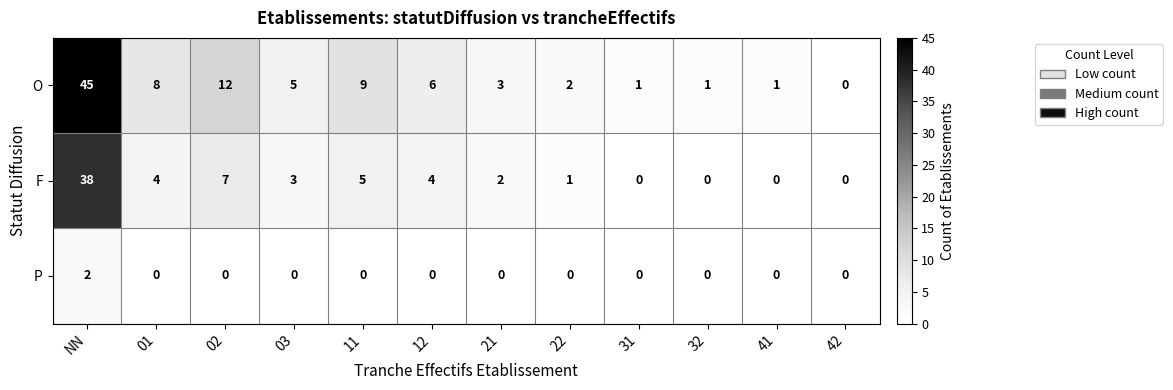

Which label corresponds to the largest value in the chart?

NN